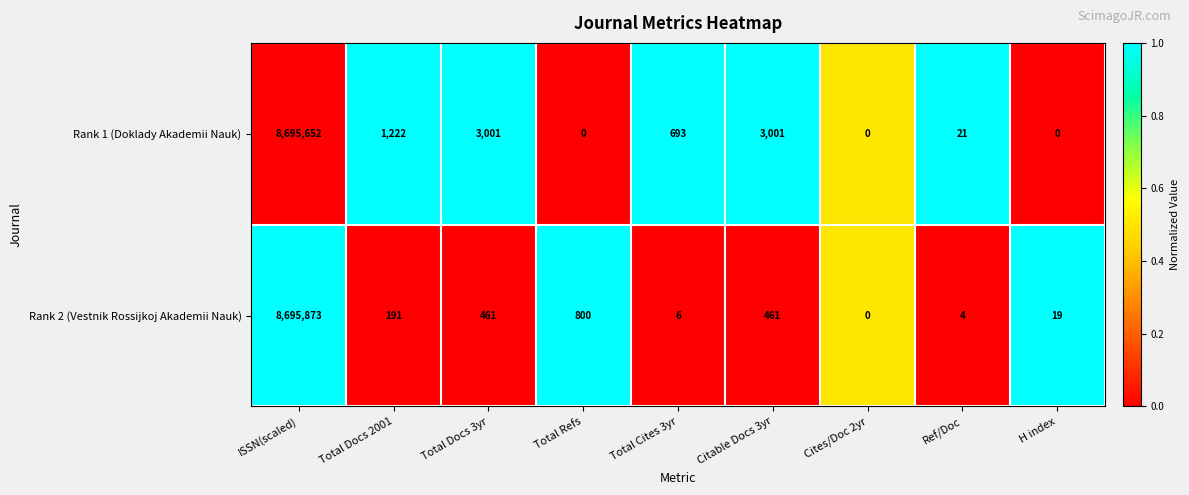

Which category has the highest value across all series?

ISSN(scaled)